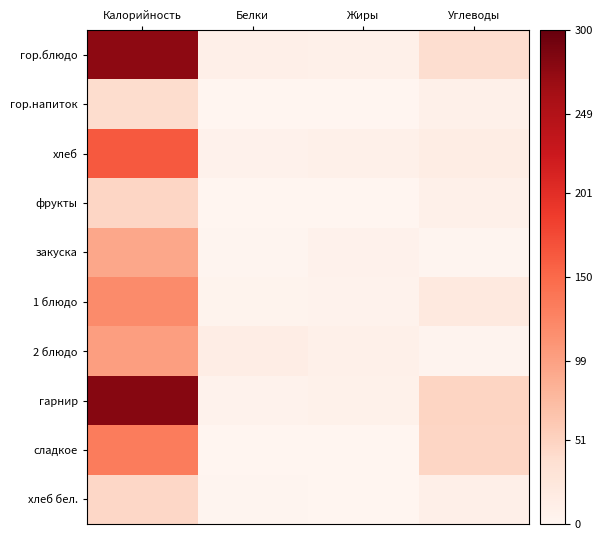

Reading right to left, list all the values displayed in this chart.

гор.блюдо: Углеводы=39.8	Жиры=8.9	Белки=10.4	Калорийность=276.2
гор.напиток: Углеводы=9.0	Жиры=0.0	Белки=0.5	Калорийность=40.0
хлеб: Углеводы=14.8	Жиры=8.3	Белки=6.6	Калорийность=163.0
фрукты: Углеводы=8.8	Жиры=0.4	Белки=0.4	Калорийность=47.0
закуска: Углеводы=2.3	Жиры=6.0	Белки=1.4	Калорийность=92.8
1 блюдо: Углеводы=22.1	Жиры=5.2	Белки=4.4	Калорийность=118.6
2 блюдо: Углеводы=2.5	Жиры=8.9	Белки=13.9	Калорийность=101.2
гарнир: Углеводы=48.8	Жиры=7.2	Белки=4.9	Калорийность=280.1
сладкое: Углеводы=47.3	Жиры=0.3	Белки=1.2	Калорийность=132.8
хлеб бел.: Углеводы=9.7	Жиры=0.2	Белки=1.6	Калорийность=46.8